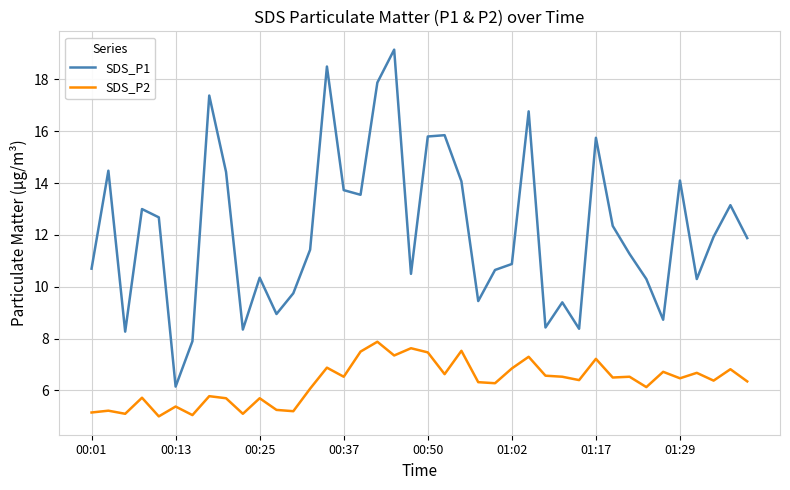

Rank the series by their maximum value, from lowest to highest.

SDS_P2, SDS_P1